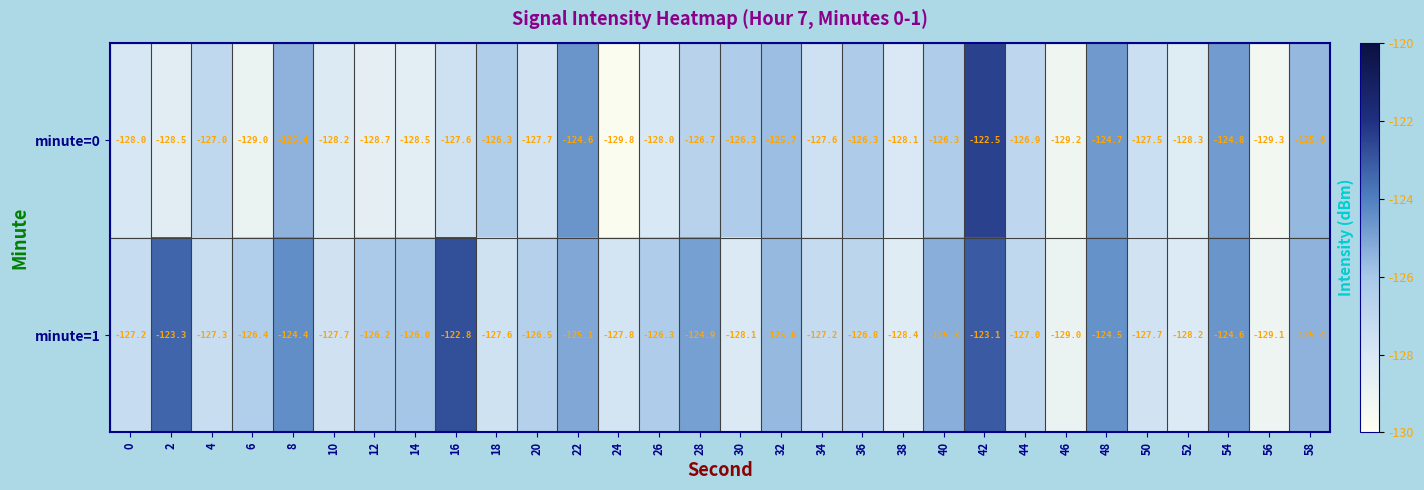

At which category is the sum across all series the highest?

42